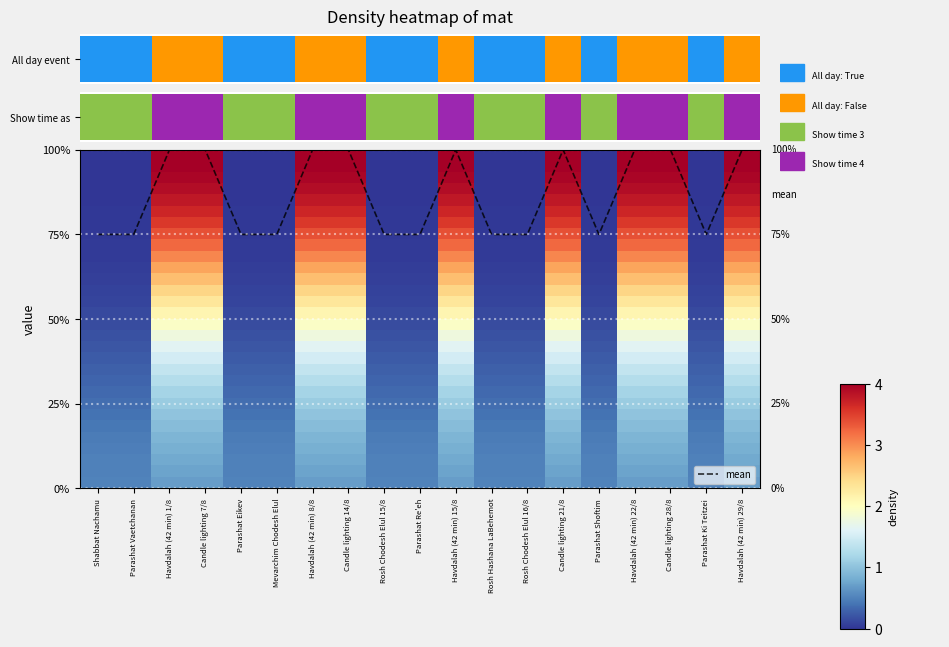

Count the number of categories in the chart.

19